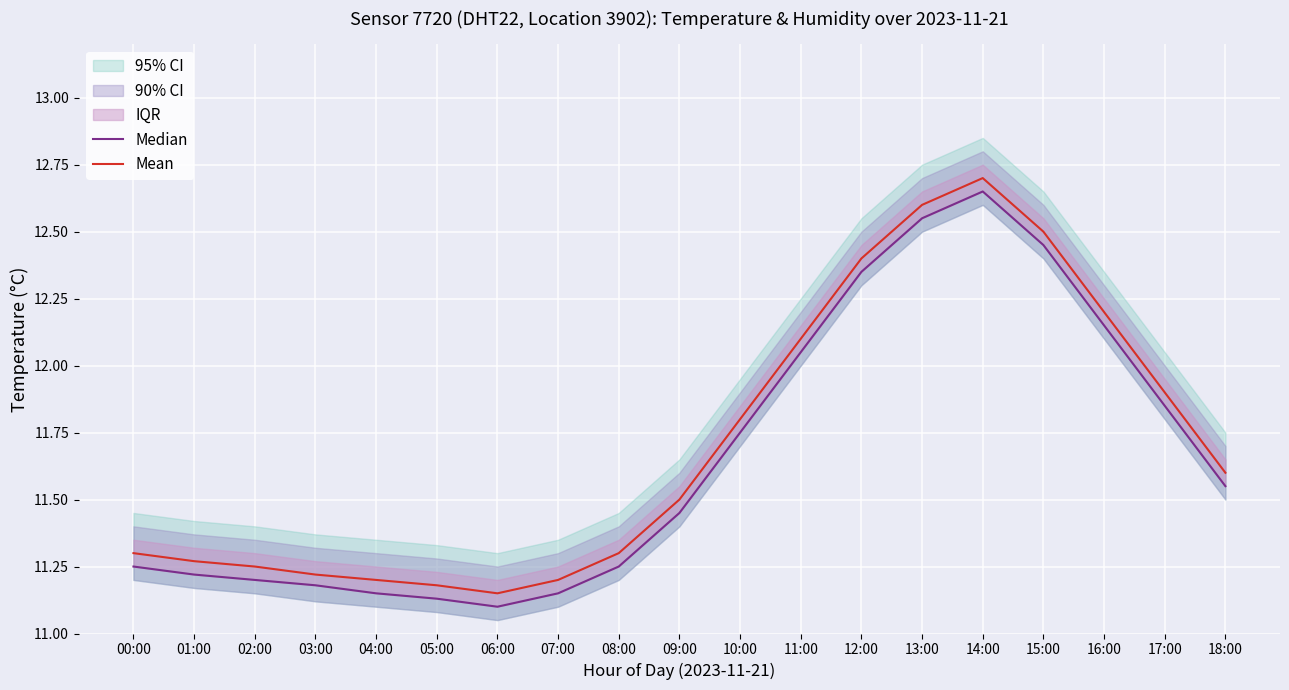

What is the sum of the Mean values at 04:00 and 13:00?

23.8